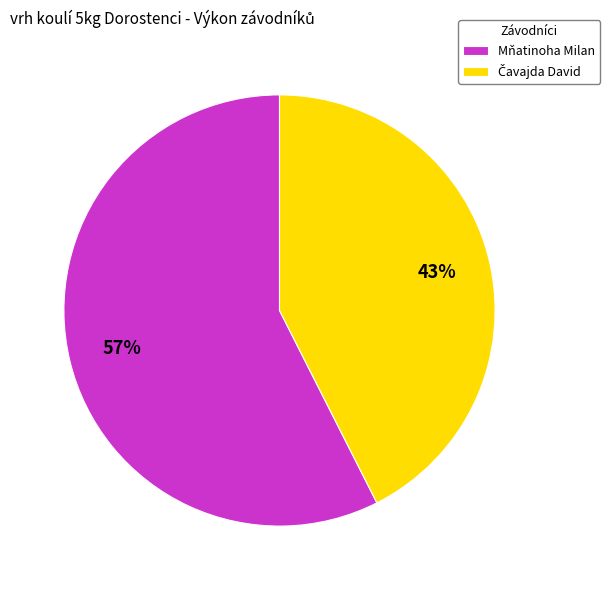

Does Mňatinoha Milan represent more than half of the total?

Yes